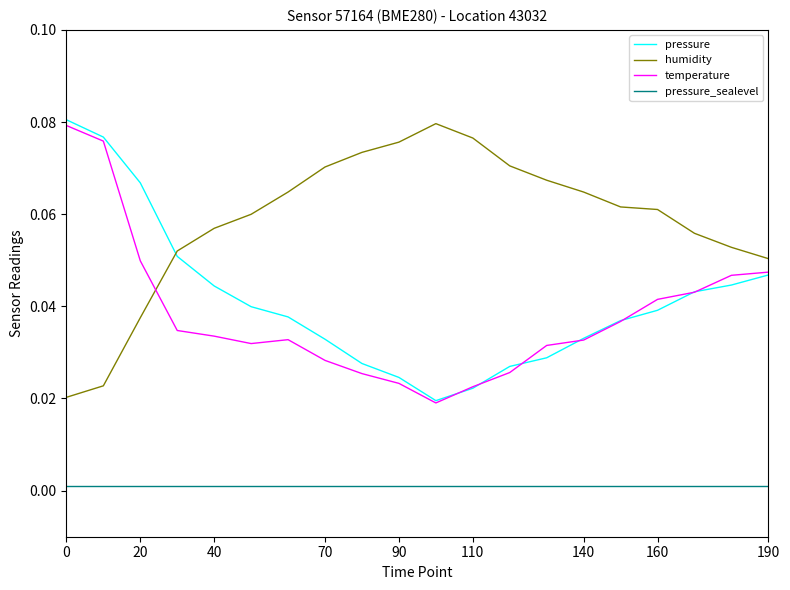

True or false: pressure has more than 1 interior local peaks.

False